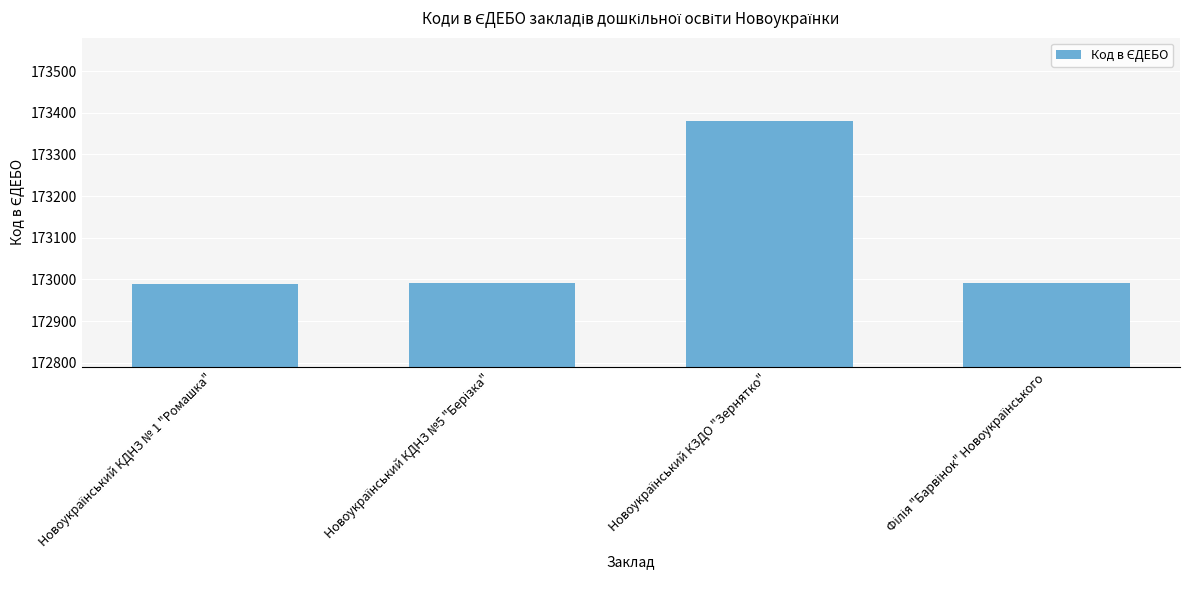

What is the minimum value shown in the chart?

172990